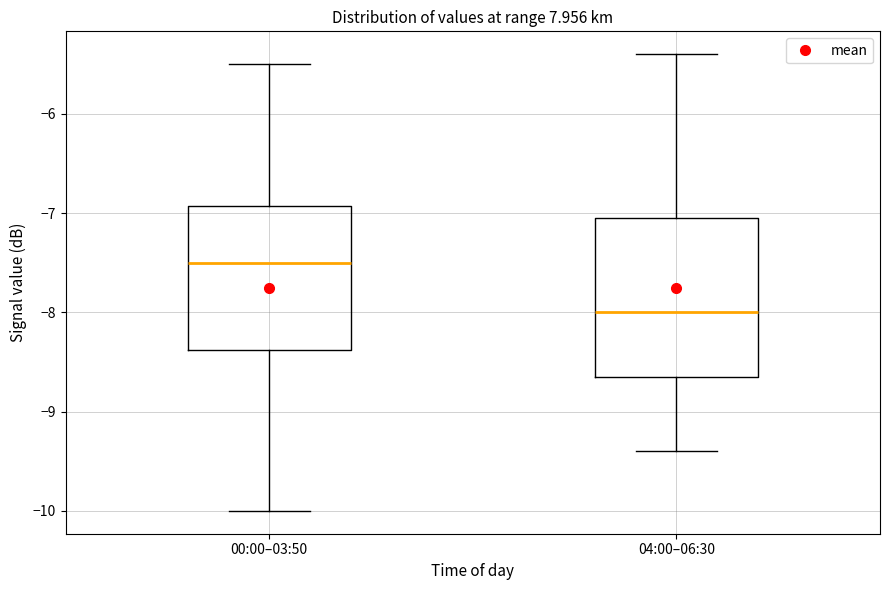

Reading left to right, transcribe this box plot: for each box, give where its median line is, the range the box spans, and where its two whiskers end, as read against the y-axis. The values are not printed on the chart, so give them approximately, as read against the axis.

00:00–03:50: median -7.5, box -8.4 to -6.9, whiskers -10.0 to -5.5
04:00–06:30: median -8.0, box -8.6 to -7.0, whiskers -9.4 to -5.4